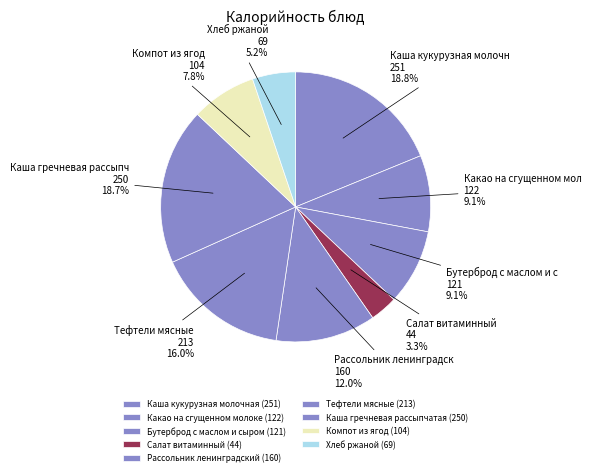

Is there a majority slice in this chart?

No